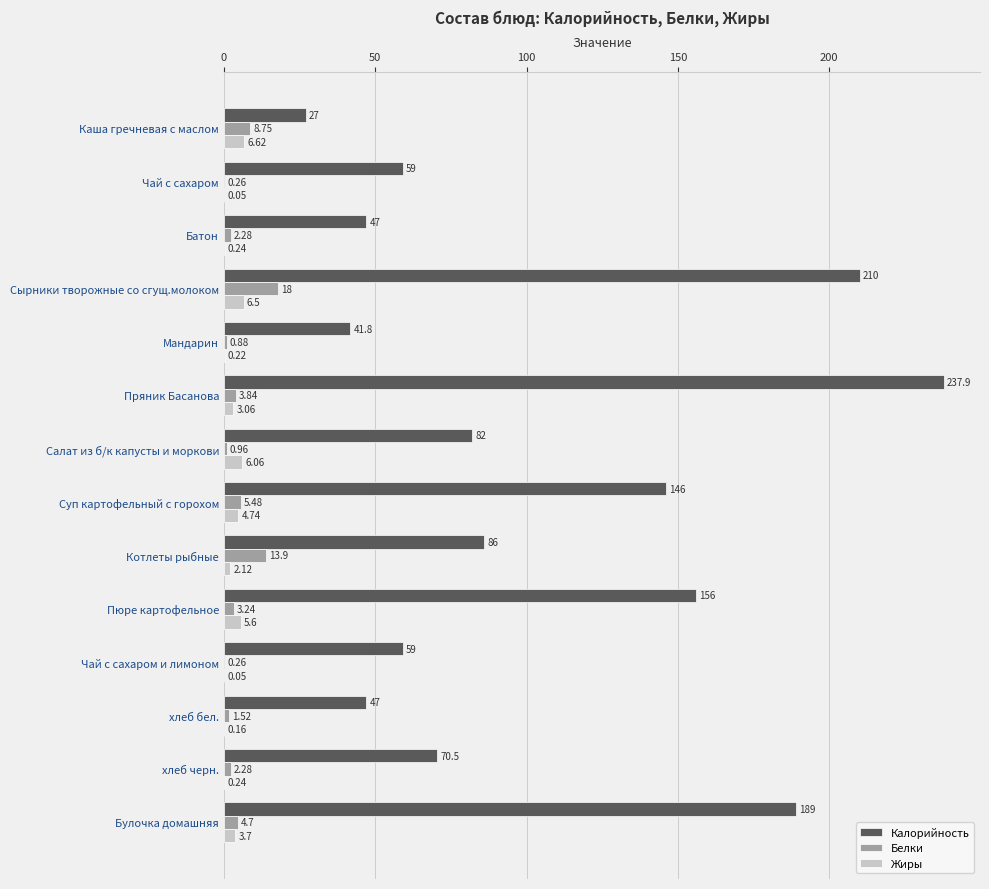

At which category does the chart reach its peak across all series?

Пряник Басанова